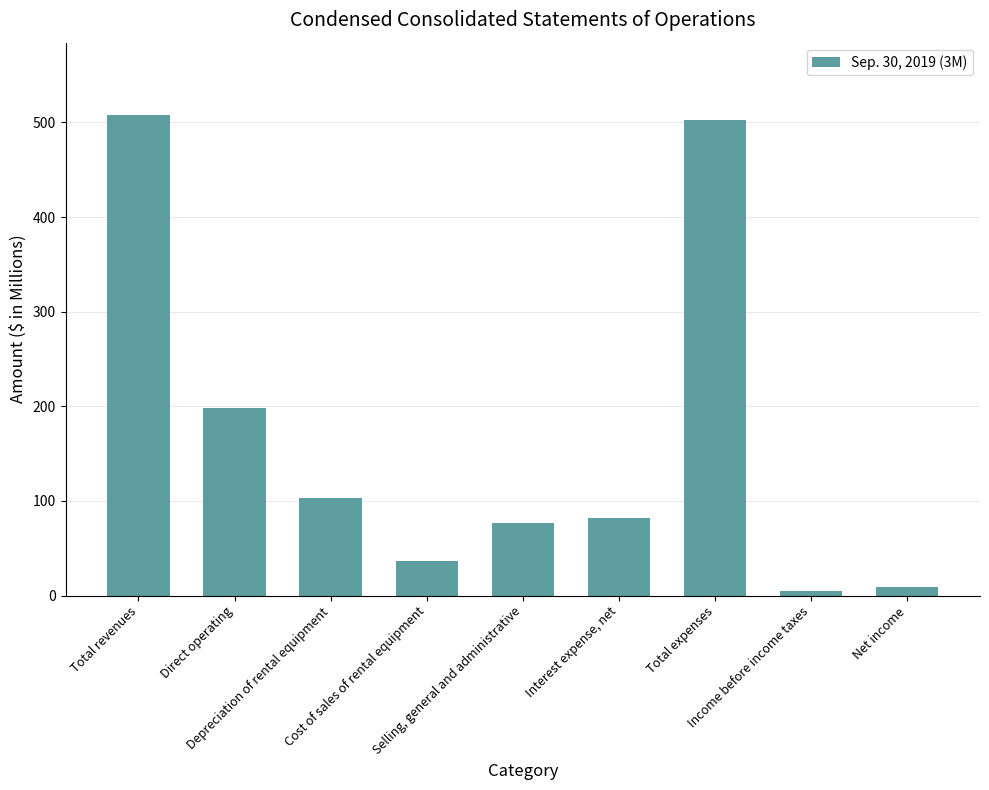

The value at Selling, general and administrative is 76.2. True or false?

True